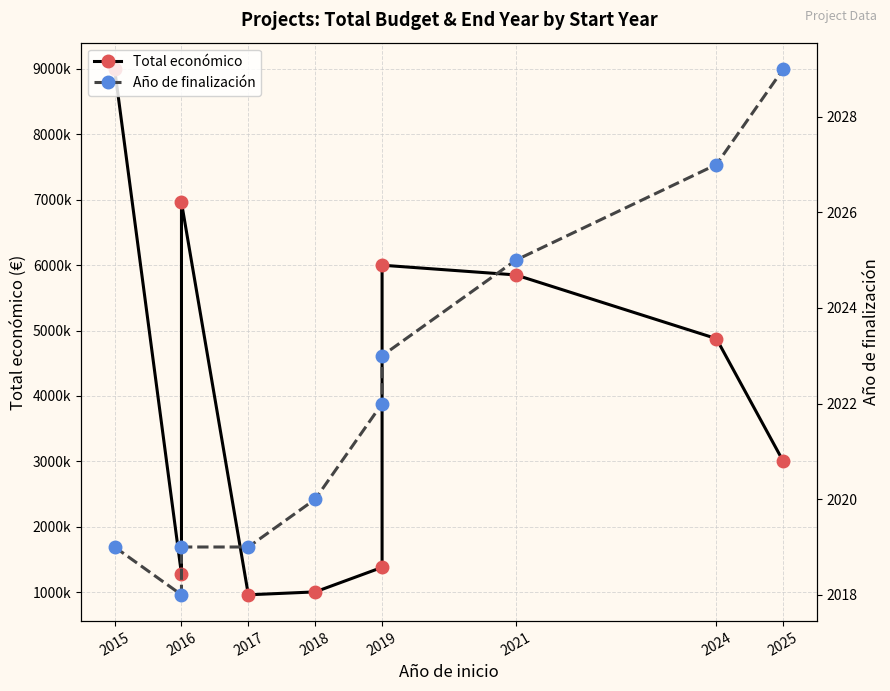

Does the chart have visible grid lines?

Yes